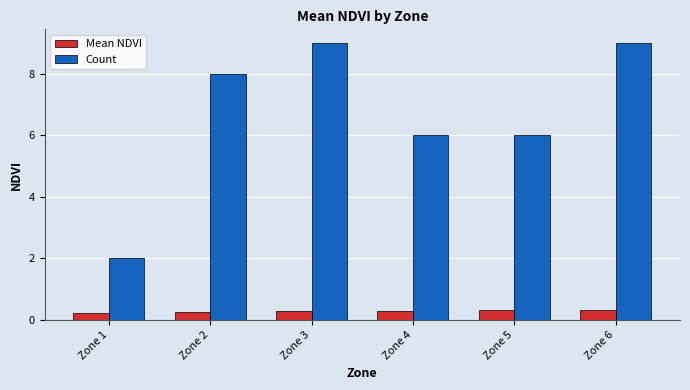

What is the minimum value for Count?

2.0